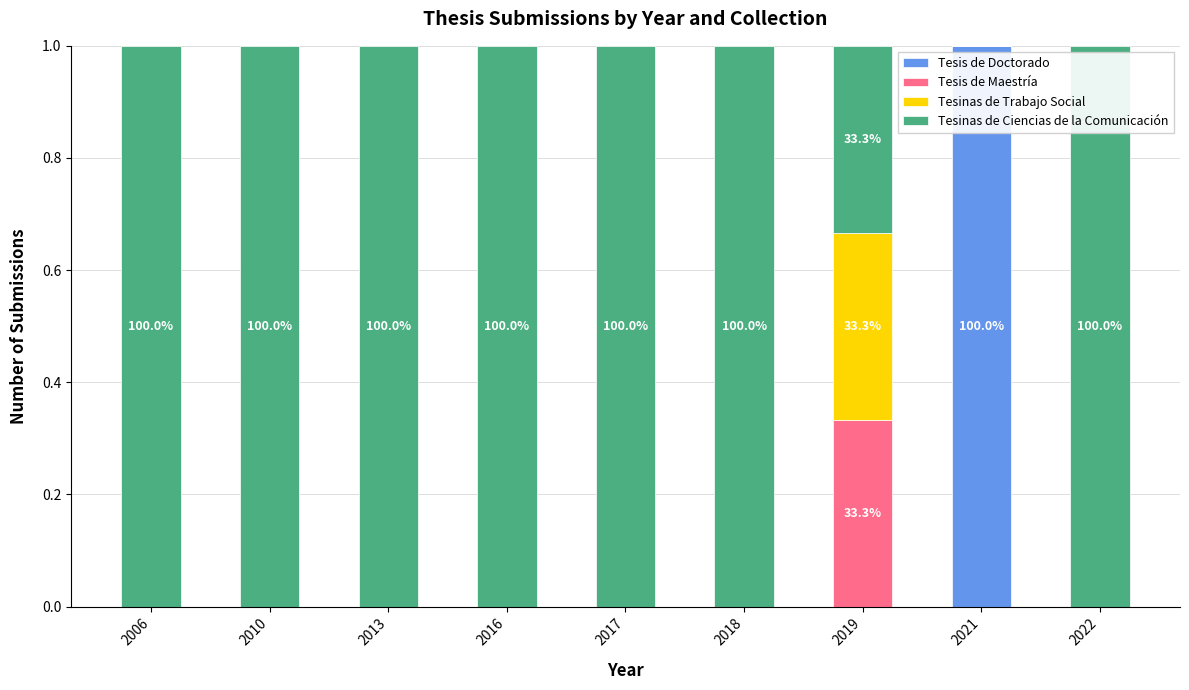

What is the total value across all series at 2013?

1.0